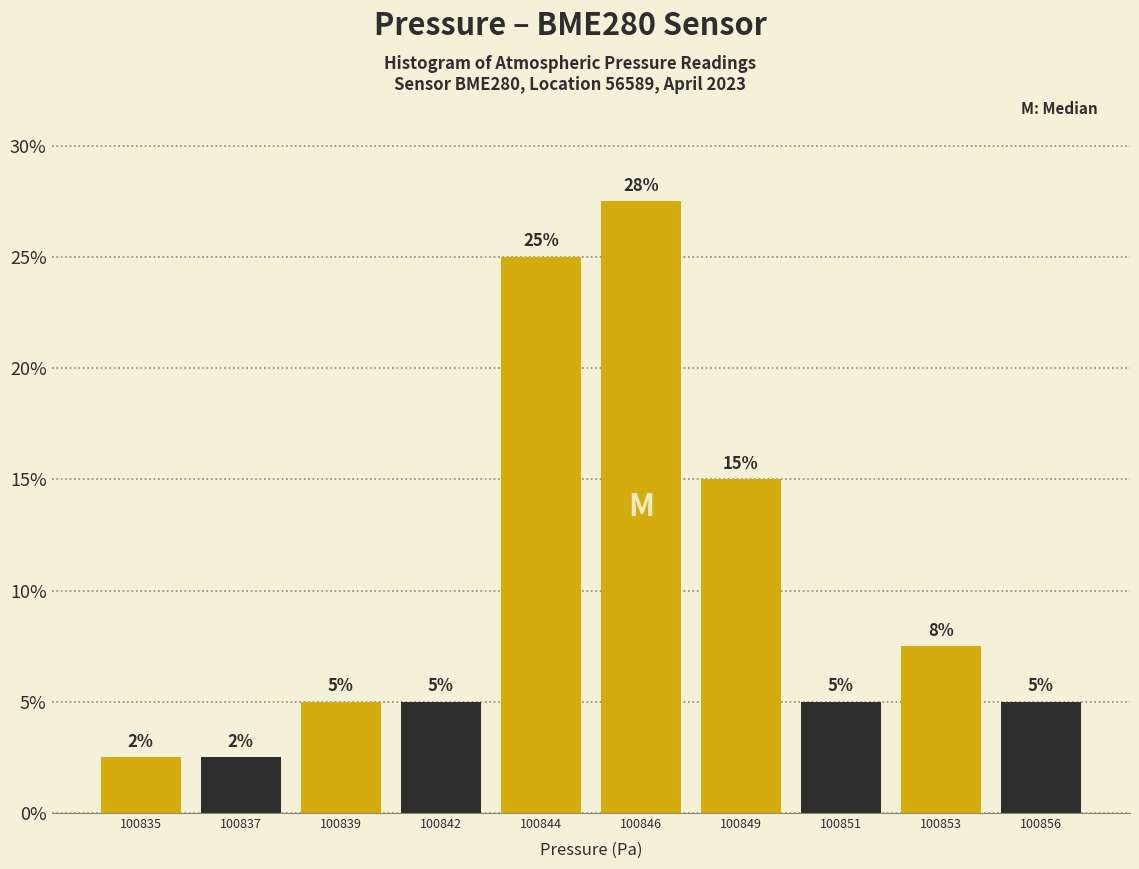

What is the ratio of the value at 100839 to the value at 100851?

1.0